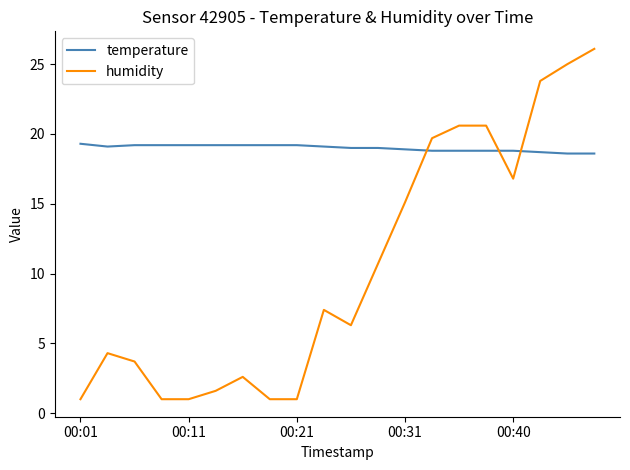

Which series has the largest total across all categories?

temperature